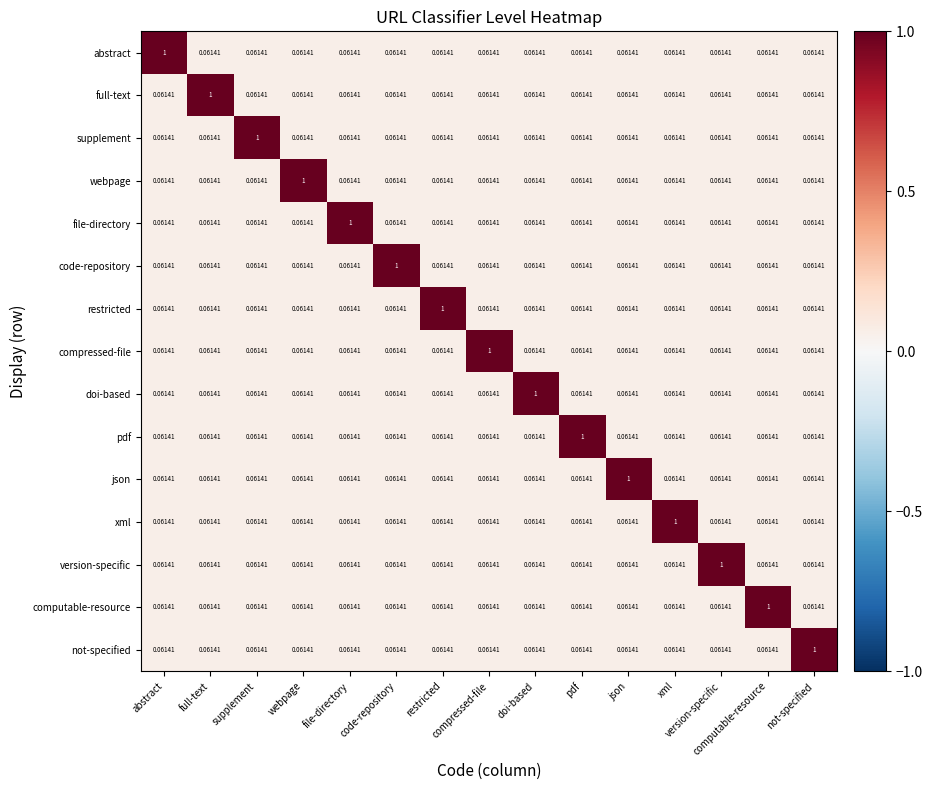

List the series in order of their peak value, lowest first.

abstract, full-text, supplement, webpage, file-directory, code-repository, restricted, compressed-file, doi-based, pdf, json, xml, version-specific, computable-resource, not-specified